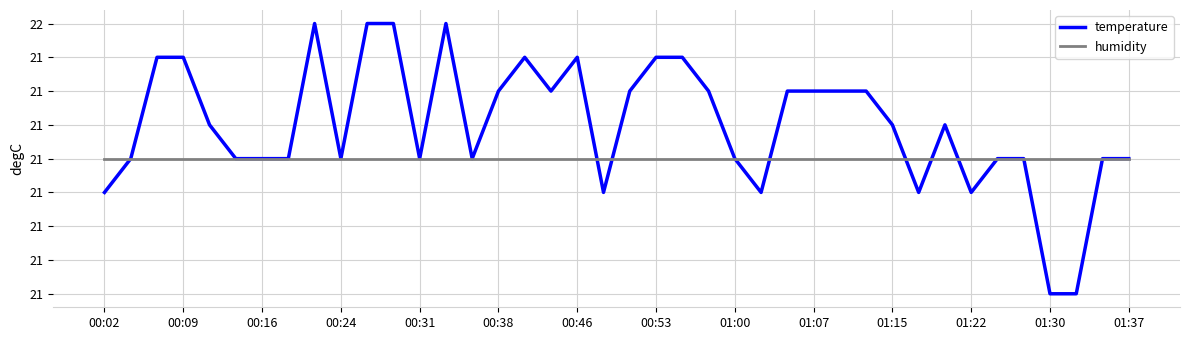

Is this an area chart (filled region under the line)?

No